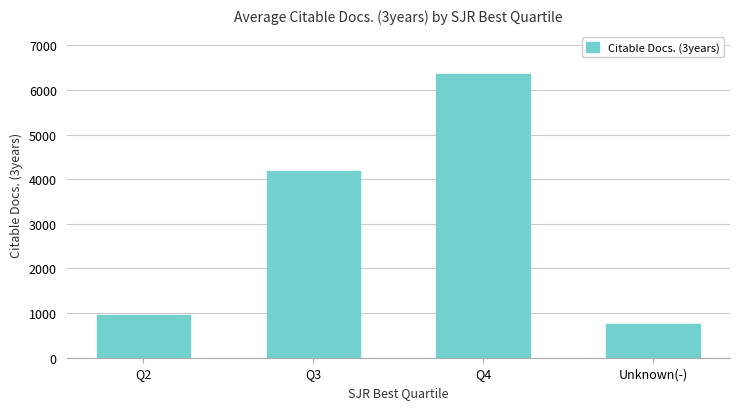

At which label is the value closest to 3551?

Q3